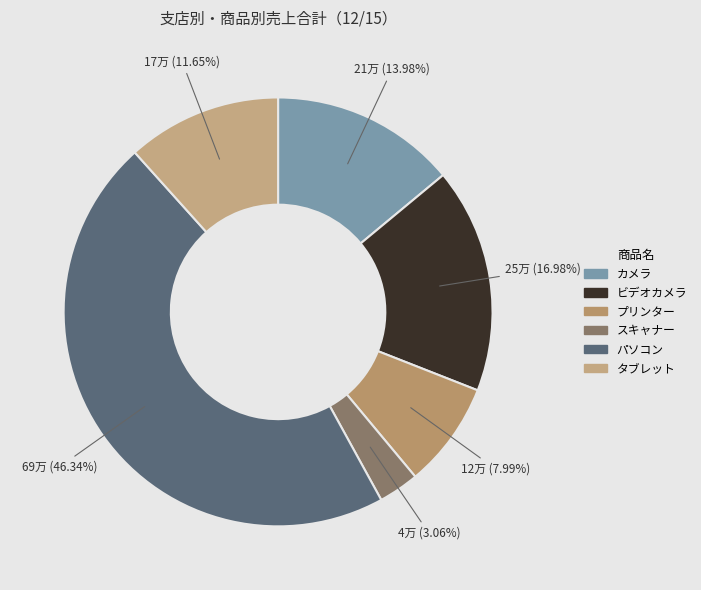

Is there any slice that represents more than half of the pie?

No